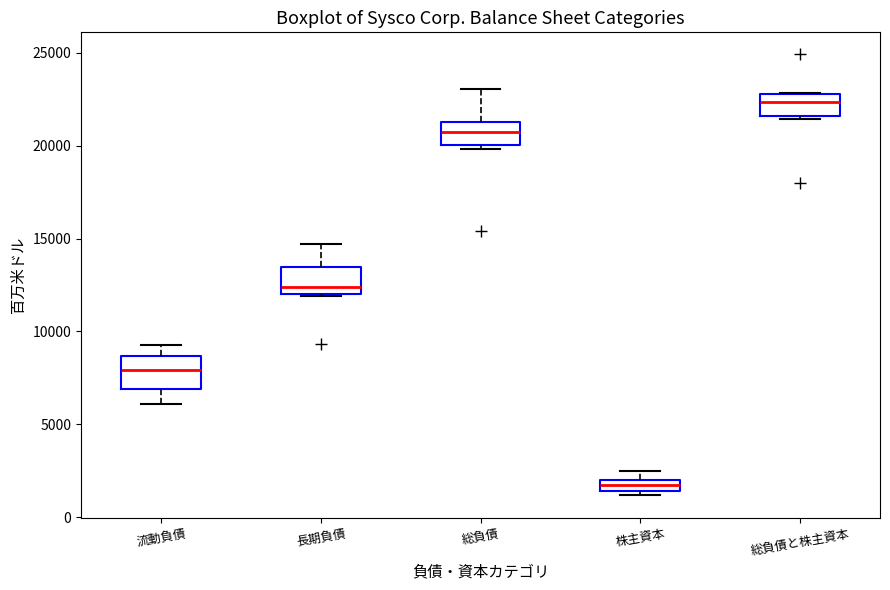

Where is the lower edge of the box for 長期負債 on the y-axis? The values are not printed on the chart, so give them approximately, as read against the axis.

12000